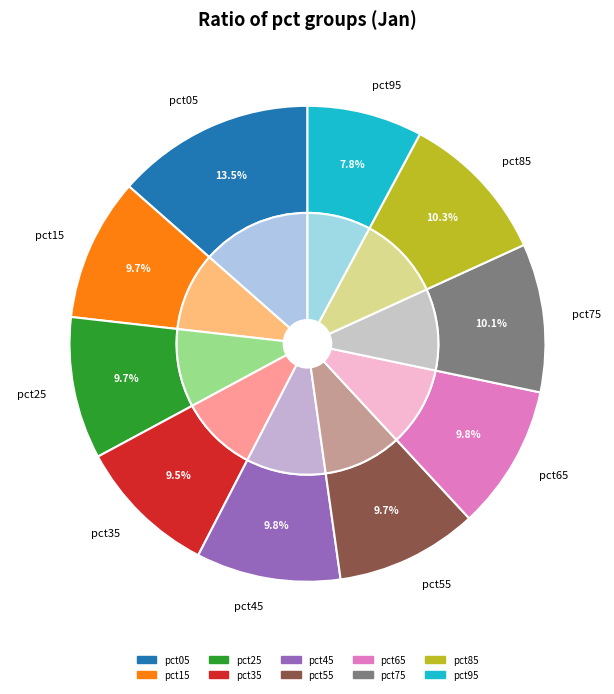

Rank the categories by value from lowest to highest.

pct95, pct35, pct25, pct55, pct15, pct45, pct65, pct75, pct85, pct05